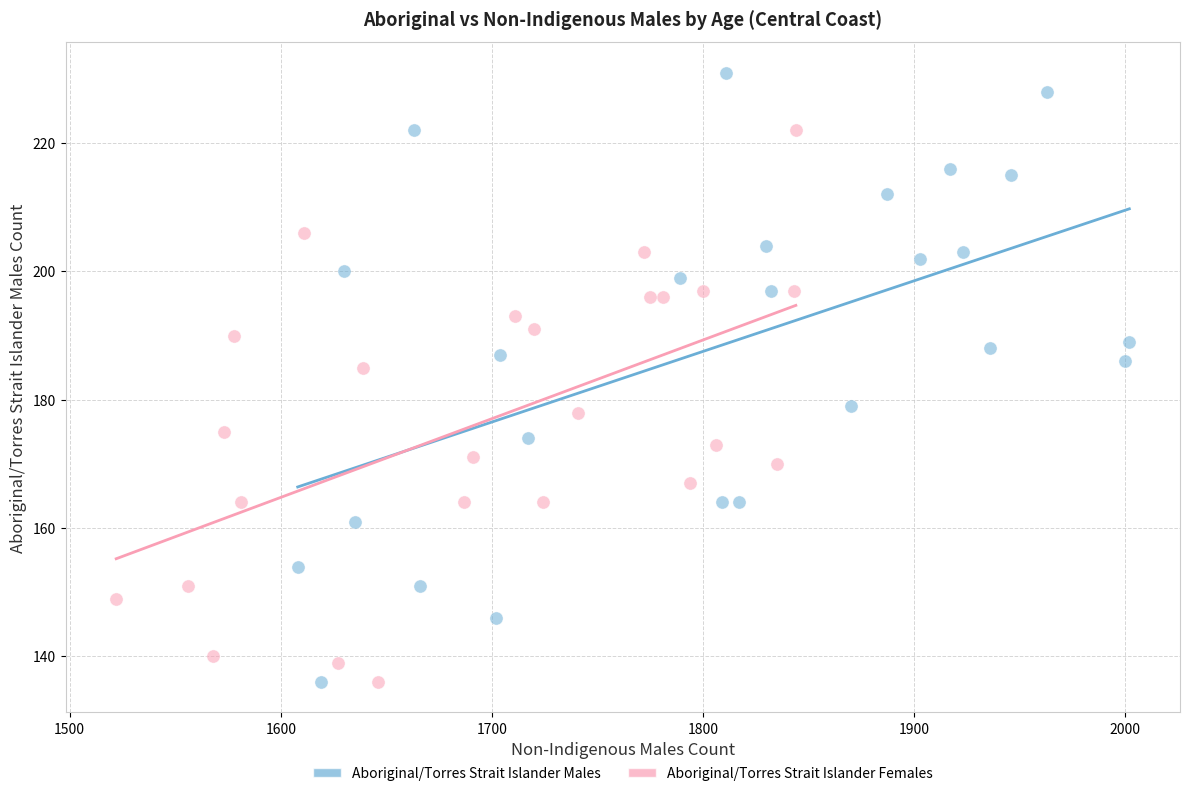

Which series has the widest spread of Y values?

Aboriginal/Torres Strait Islander Males